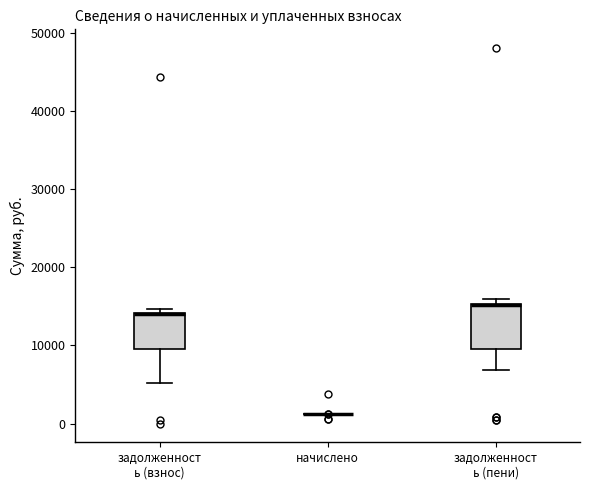

Comparing the boxes themselves (not the whiskers), which one is the tallest?

задолженност ь (пени)